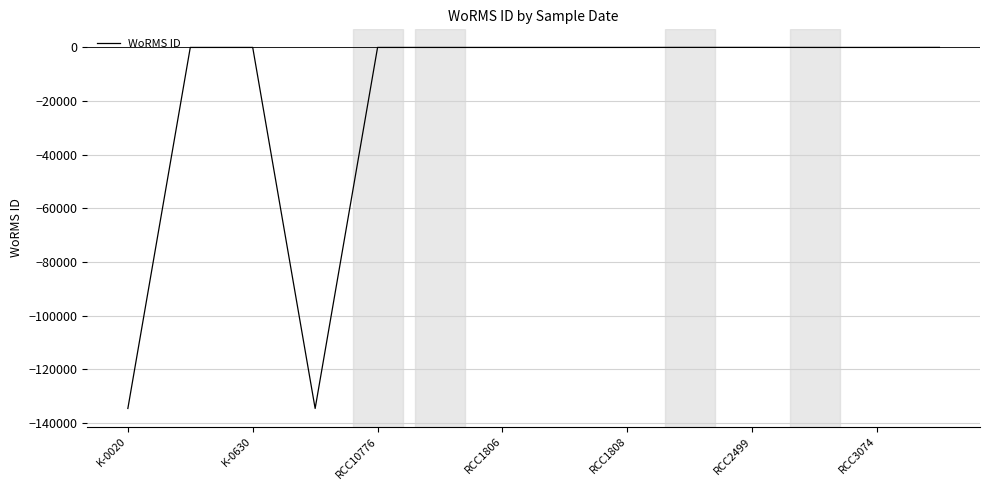

What is the difference between the maximum and minimum values?

134541.0